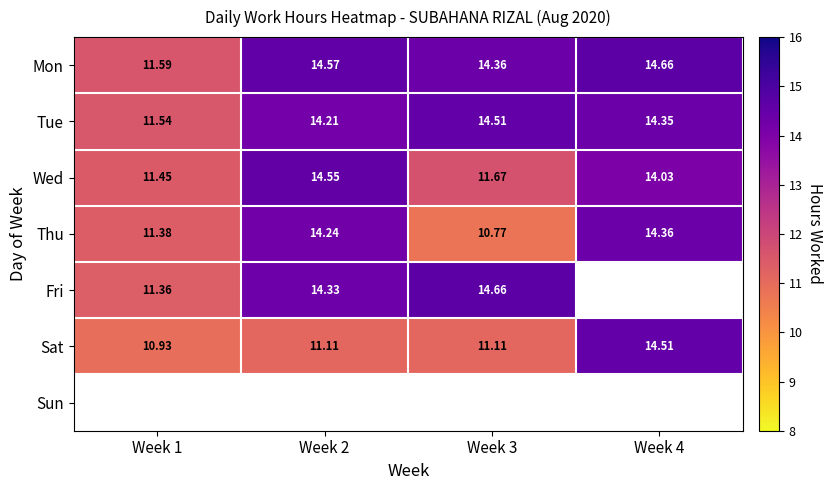

Is the value of Mon at Week 2 greater than the value of Sat at Week 2?

Yes